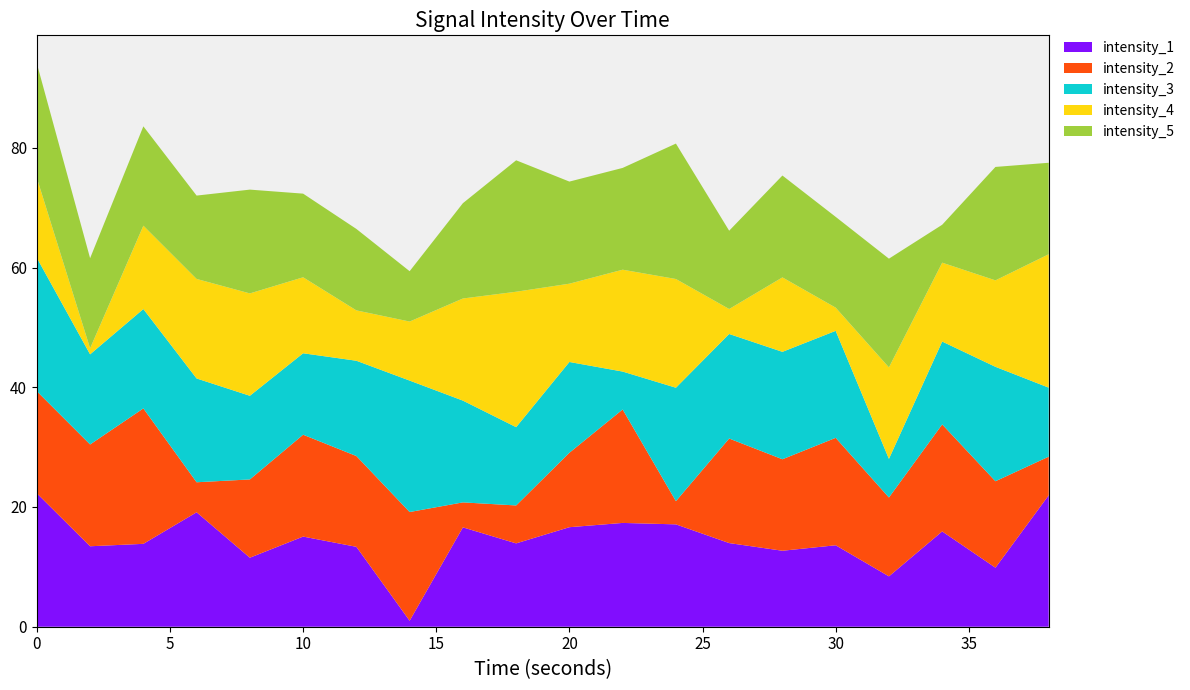

Does the chart have visible grid lines?

No